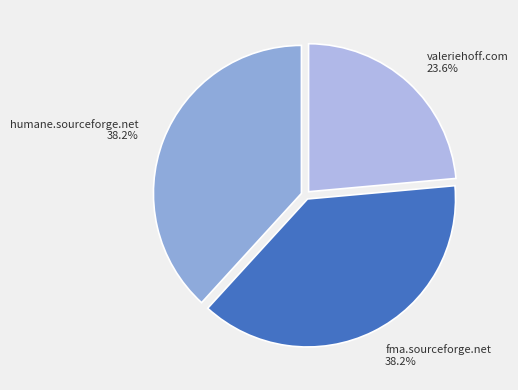

What percentage do valeriehoff.com and humane.sourceforge.net together represent?

61.8%